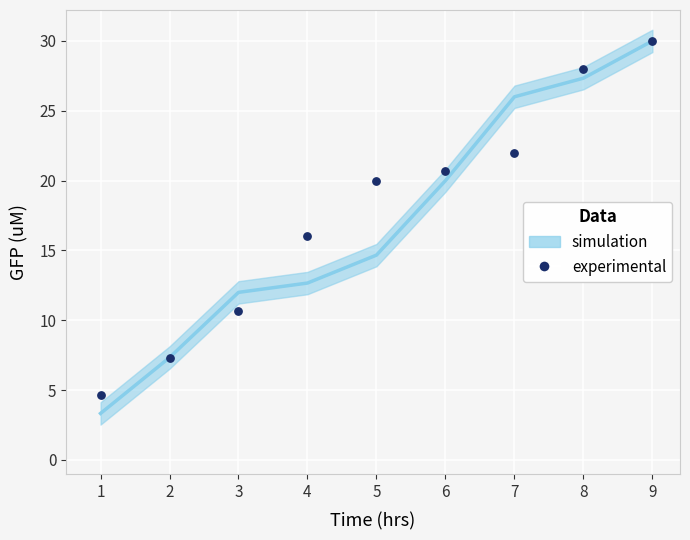

What Y value in the scatter plot is closest to 17?

16.0